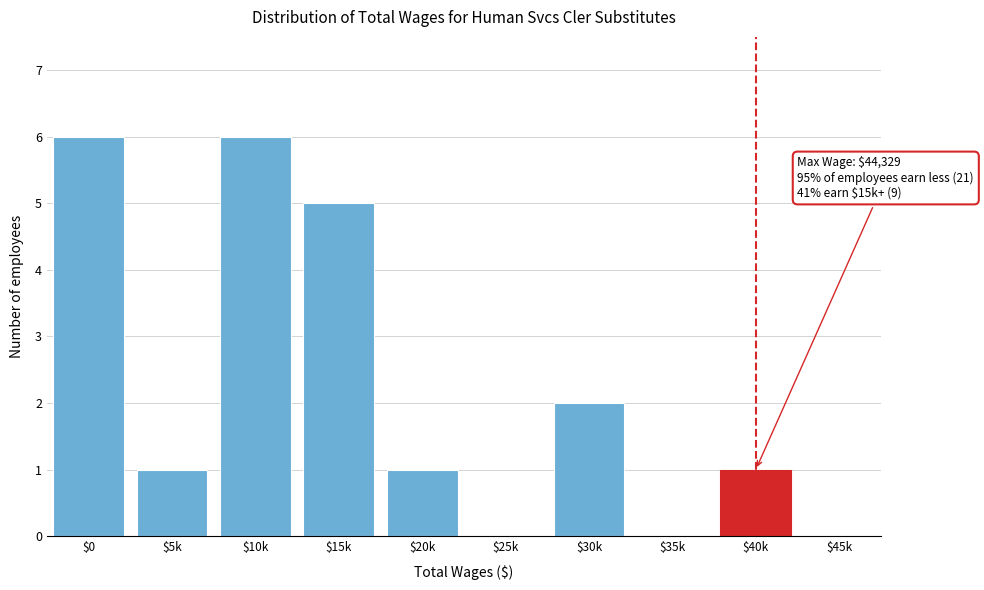

True or false: the data shows 0 at $45k.

True